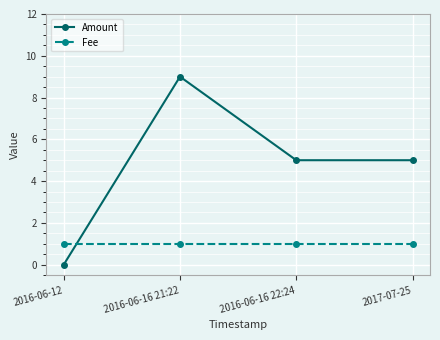

Rank the series at 2017-07-25 from highest to lowest value.

Amount, Fee